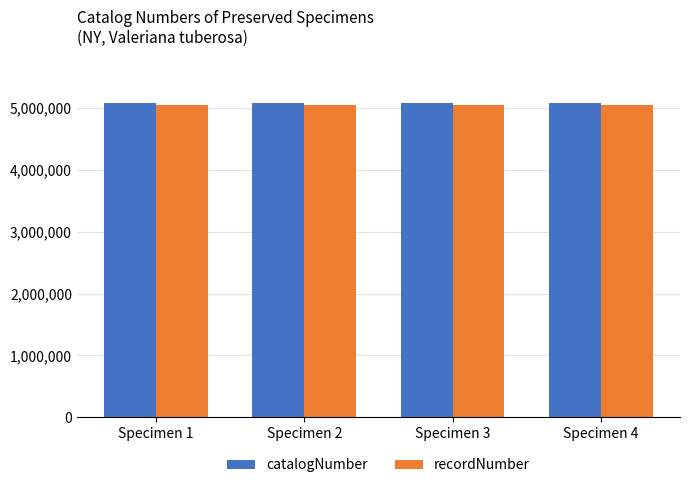

What is the total value across all series at Specimen 2?

10134070